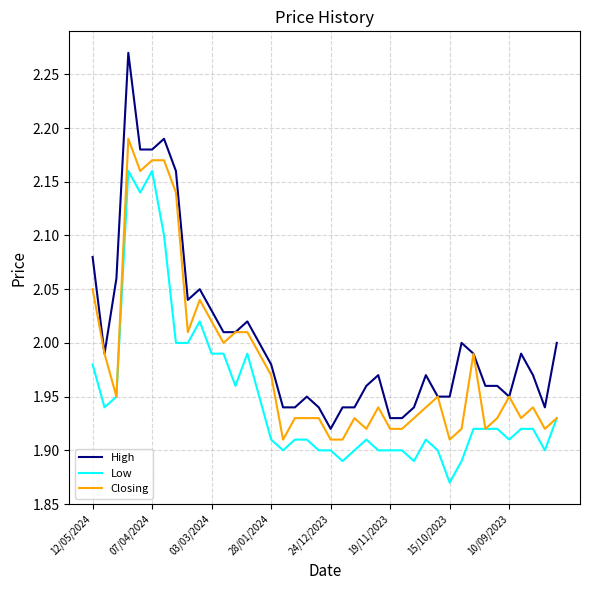

How many series are shown in this chart?

3